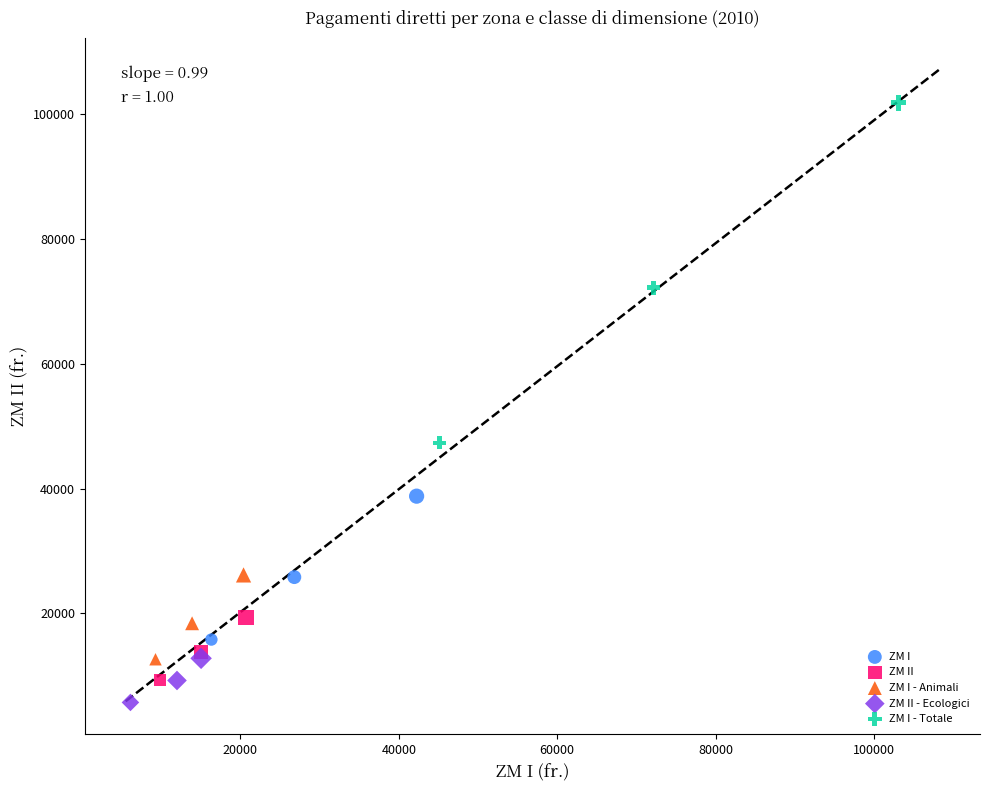

Which series contains the highest Y value?

ZM I - Totale